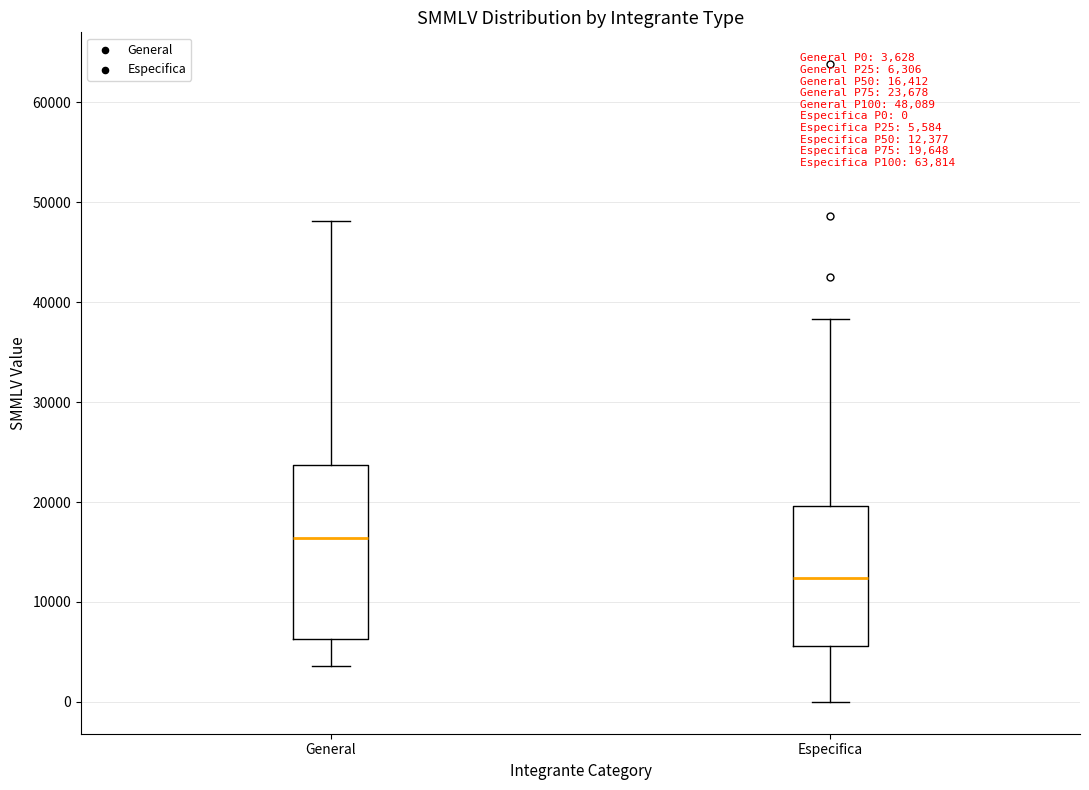

Which box has the lowest median line?

Especifica